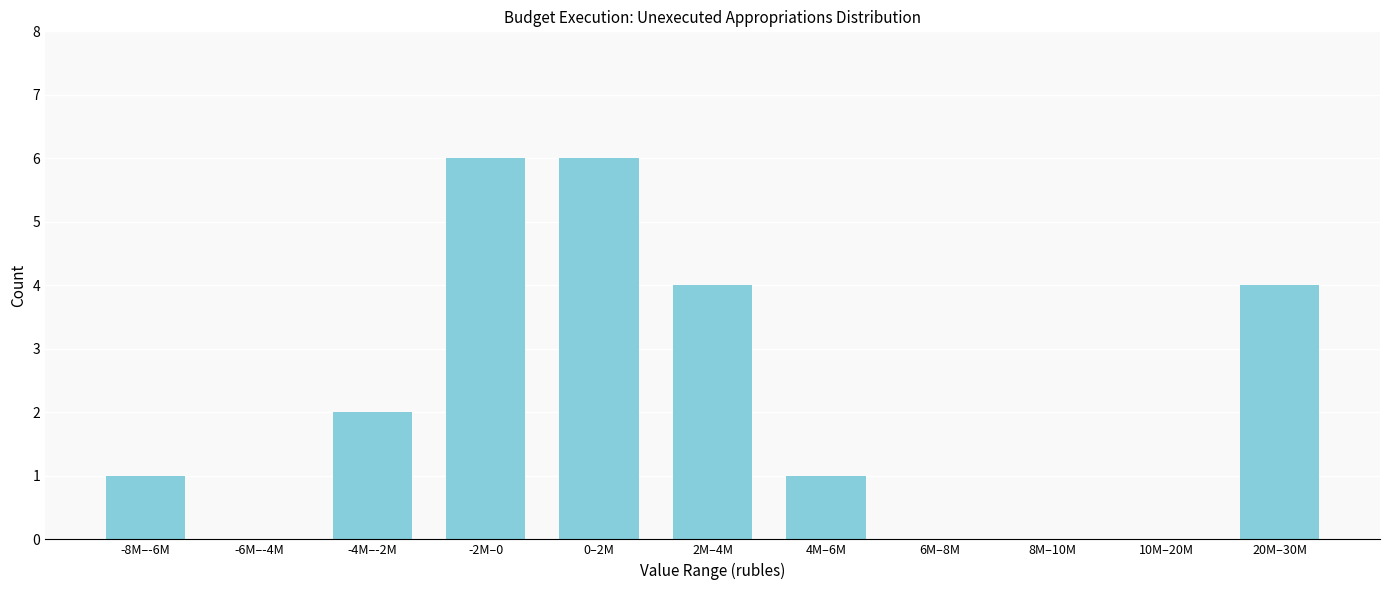

Reading right to left, what are all the values shown in this chart?

20M–30M=4	10M–20M=0	8M–10M=0	6M–8M=0	4M–6M=1	2M–4M=4	0–2M=6	-2M–0=6	-4M–-2M=2	-6M–-4M=0	-8M–-6M=1